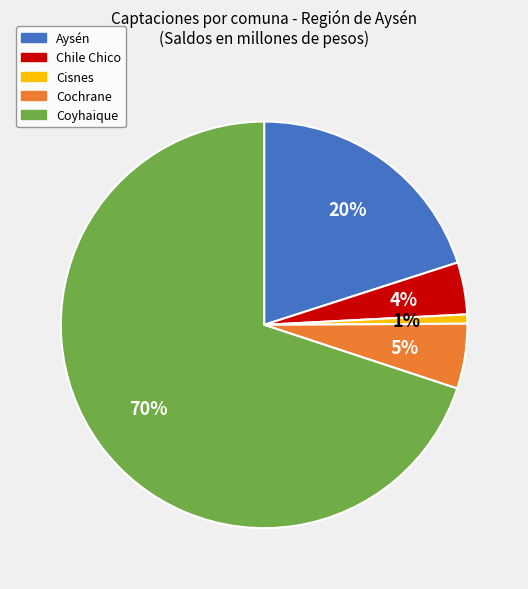

What is the smallest slice in the pie chart?

Cisnes